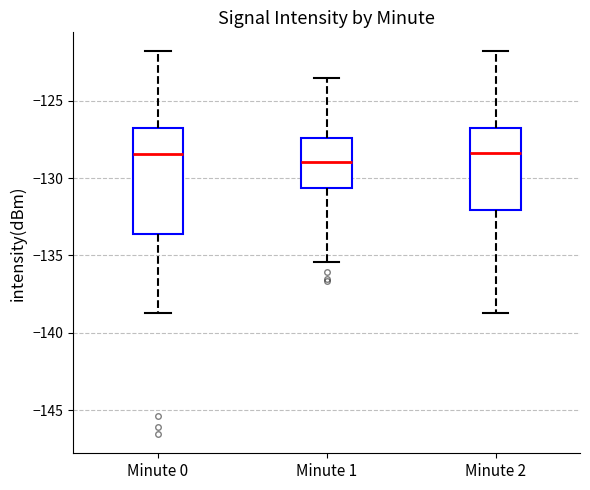

Reading left to right, transcribe this box plot: for each box, give where its median line is, the range the box spans, and where its two whiskers end, as read against the y-axis. The values are not printed on the chart, so give them approximately, as read against the axis.

Minute 0: median -128.5, box -133.5 to -127.0, whiskers -138.5 to -122.0
Minute 1: median -129.0, box -130.5 to -127.5, whiskers -135.5 to -123.5
Minute 2: median -128.5, box -132.0 to -127.0, whiskers -138.5 to -122.0